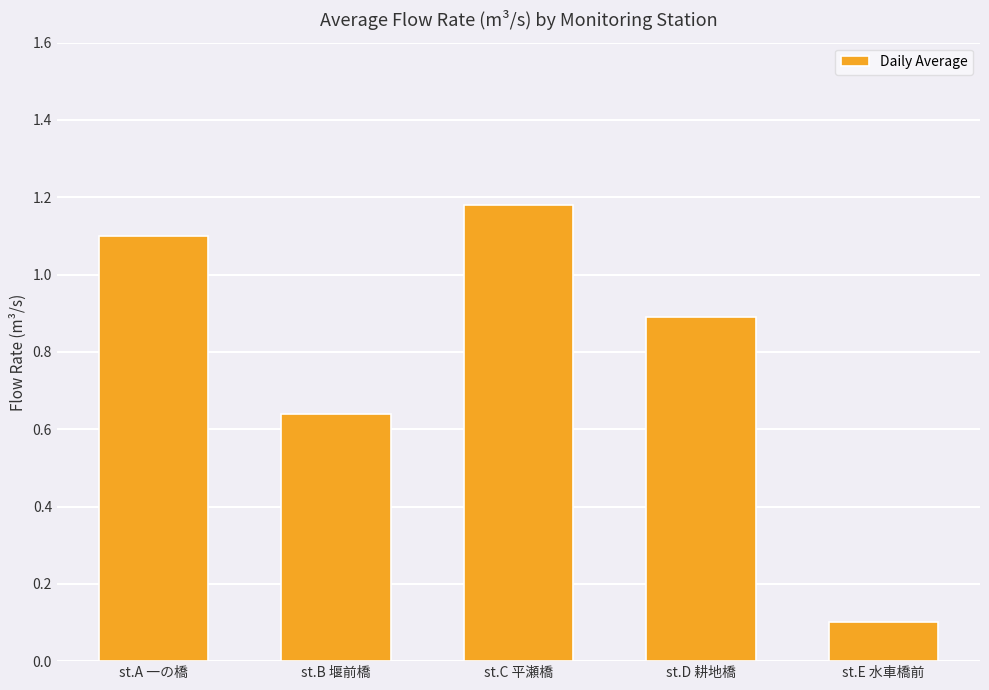

What position from the right is st.C 平瀬橋?

3